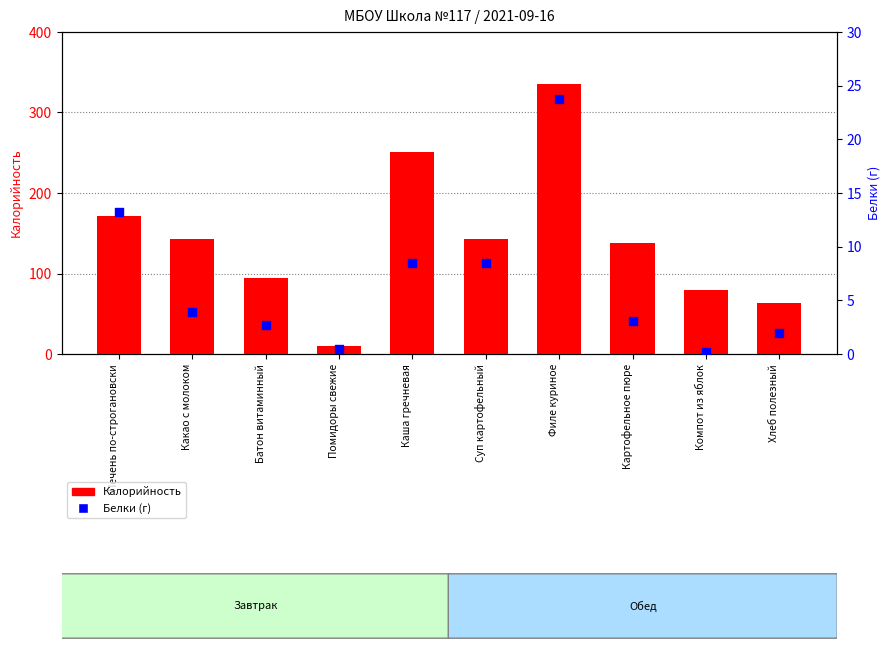

Which series has the largest Y range (max minus min)?

Калорийность